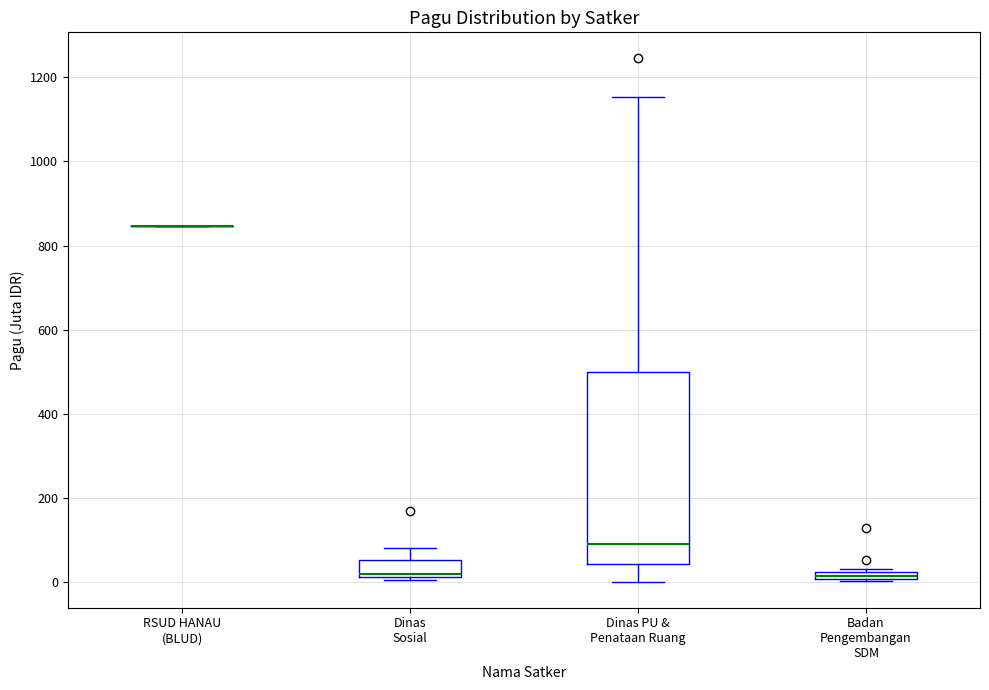

Where is the upper edge of the box for Badan Pengembangan SDM on the y-axis? The values are not printed on the chart, so give them approximately, as read against the axis.

20